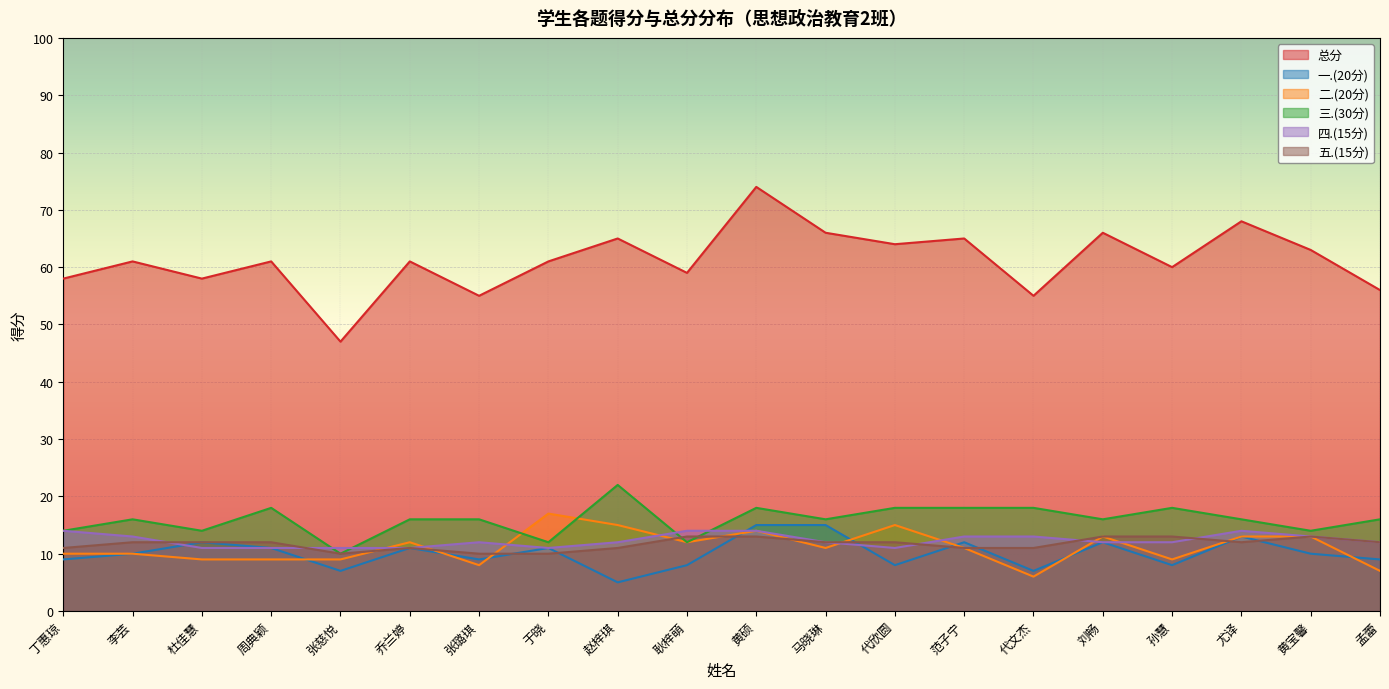

What is the label of the 10th point from the left?

耿梓萌